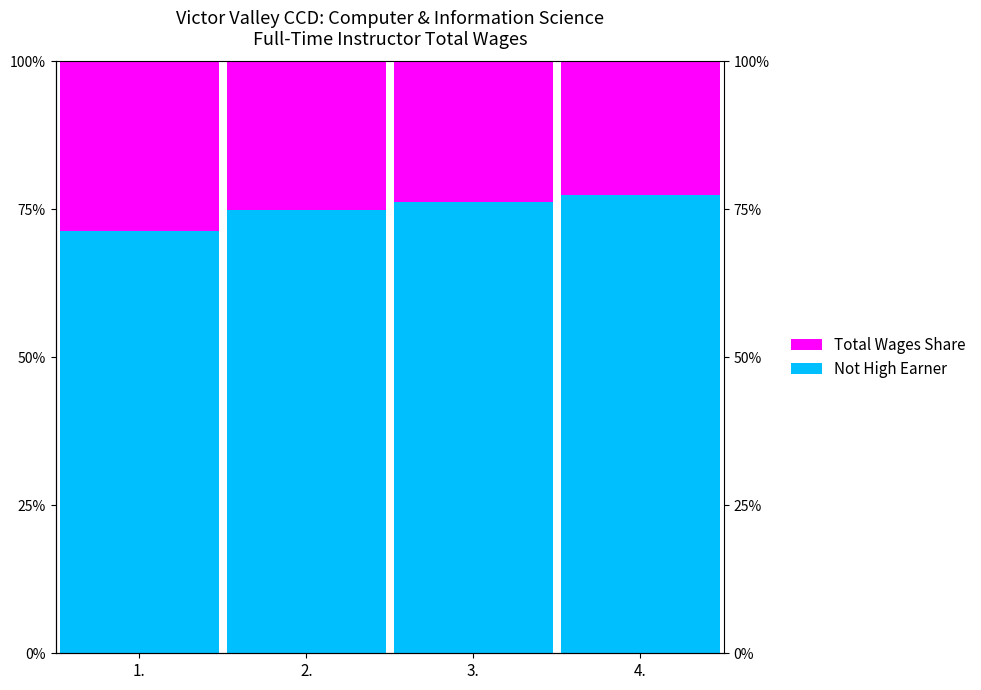

What is the total value across all series at 2.?

1.0